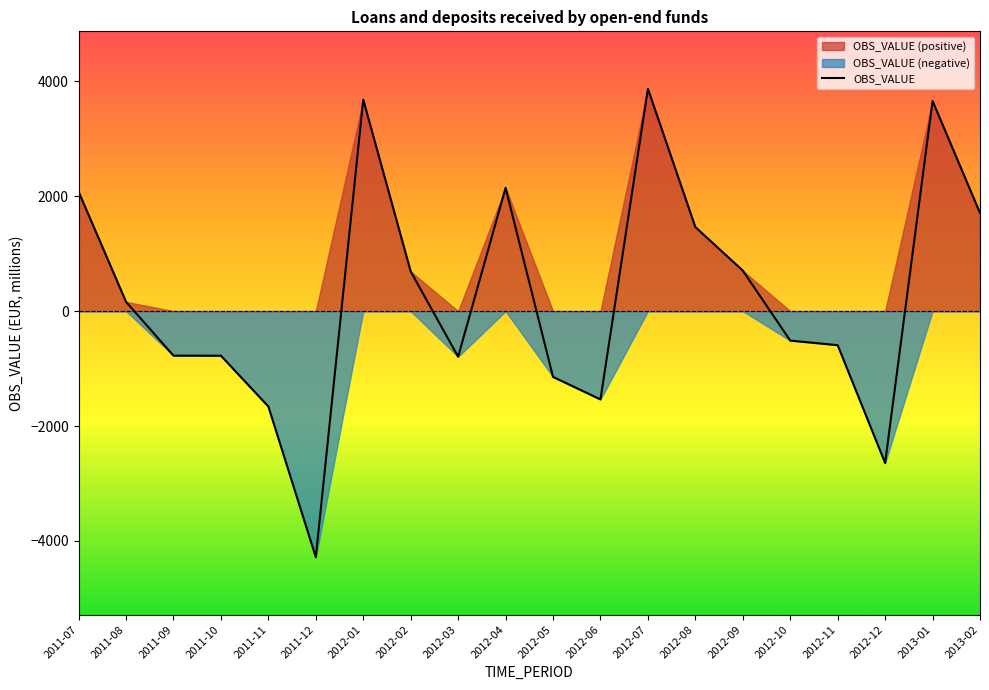

Rank the categories by value from lowest to highest.

2011-12, 2012-12, 2011-11, 2012-06, 2012-05, 2012-03, 2011-10, 2011-09, 2012-11, 2012-10, 2011-08, 2012-02, 2012-09, 2012-08, 2013-02, 2011-07, 2012-04, 2013-01, 2012-01, 2012-07